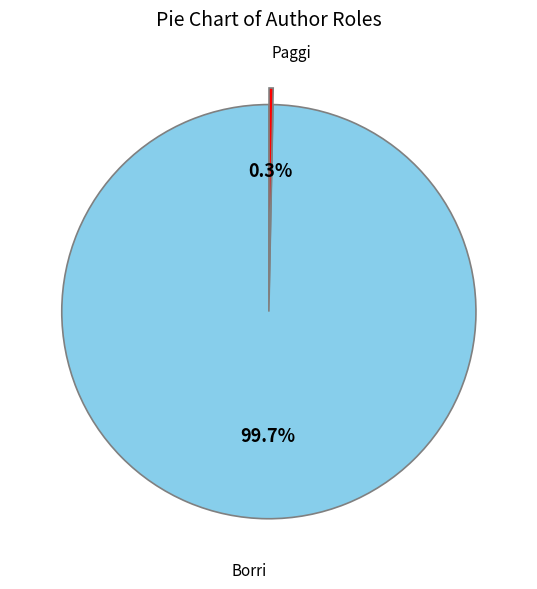

Does any single category account for the majority?

Yes